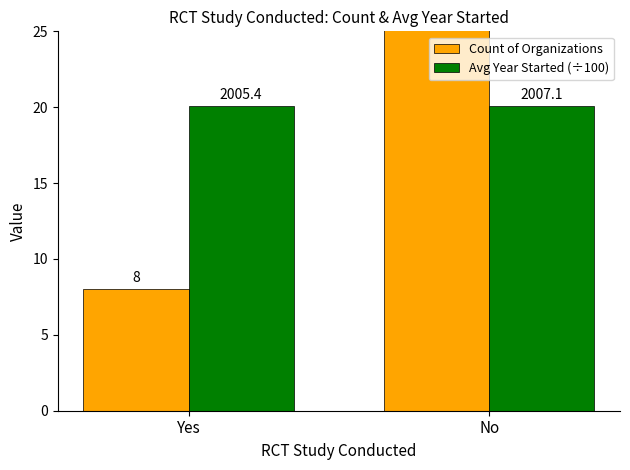

Which label corresponds to the smallest value in the chart?

Yes